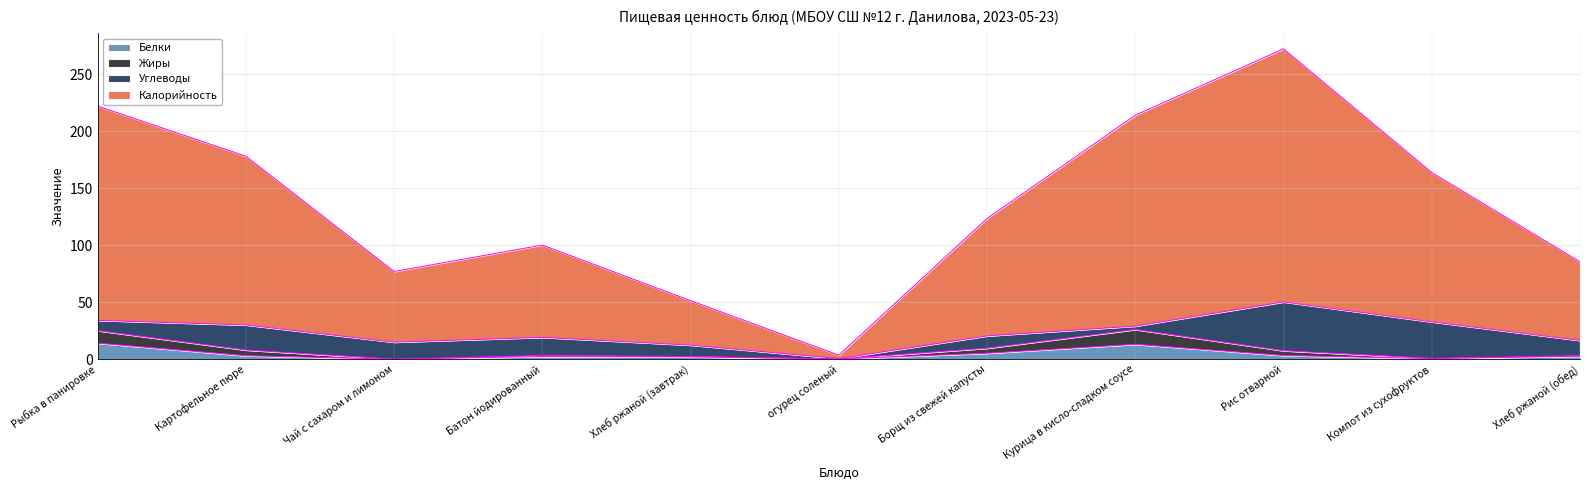

True or false: Жиры and Калорийность cross at least once.

False